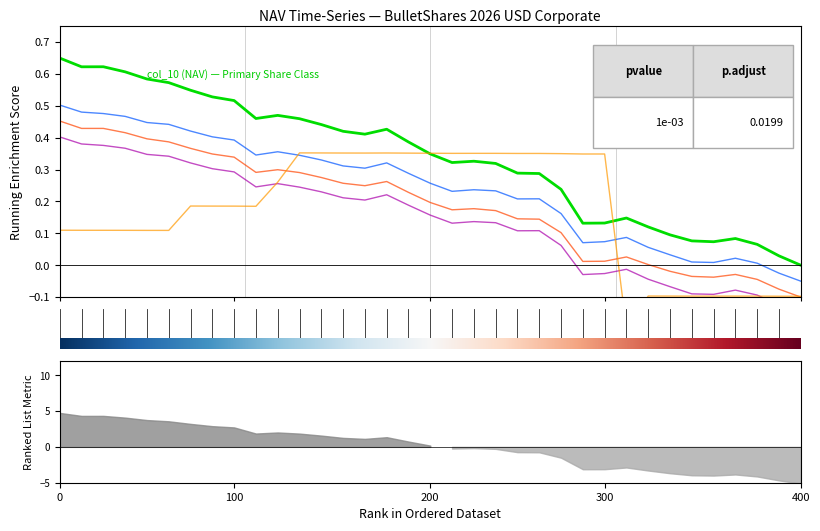

Which series has the largest range (max minus min)?

col_10 (NAV)